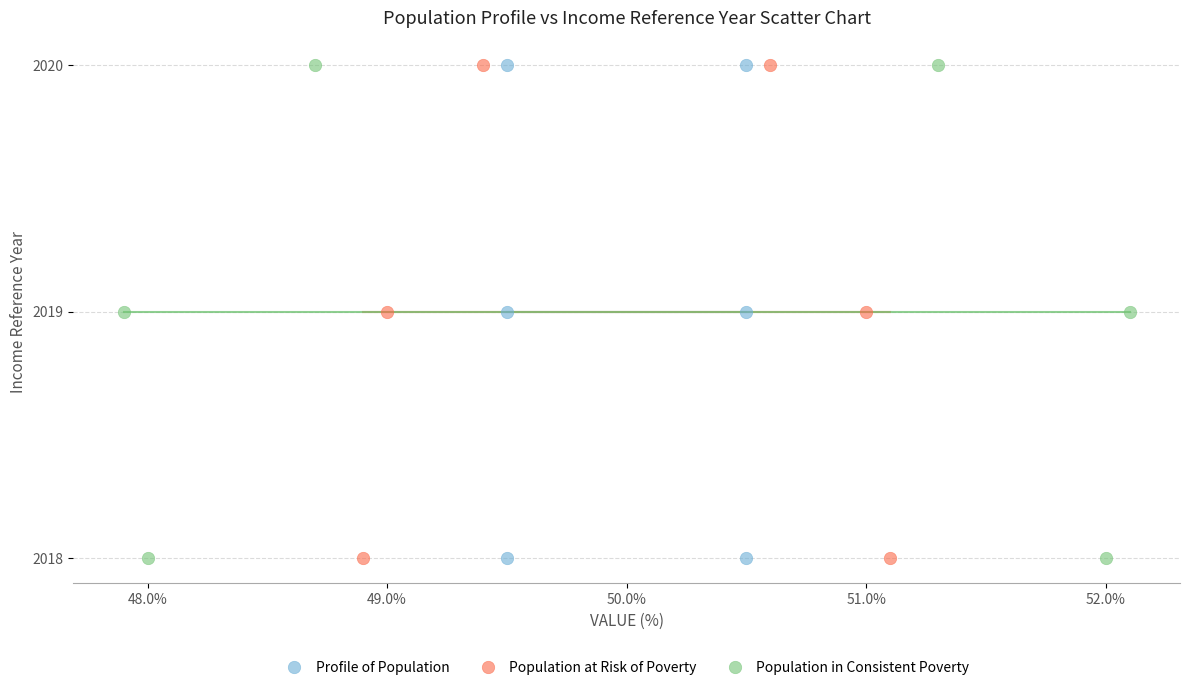

What are all the series names shown in the legend?

Profile of Population, Population at Risk of Poverty, Population in Consistent Poverty